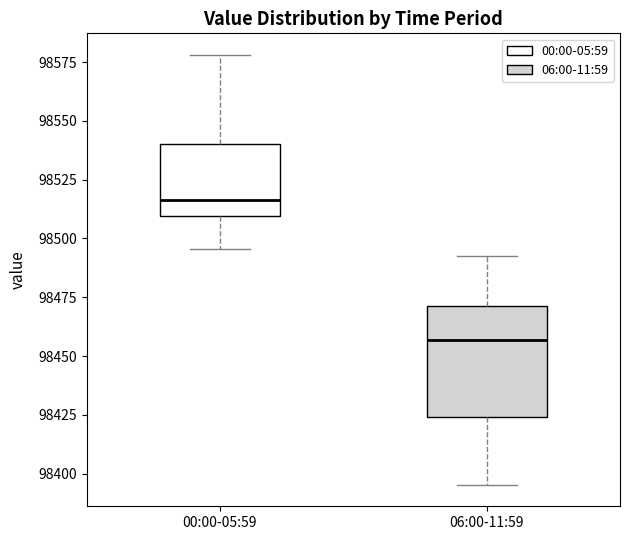

Reading left to right, transcribe this box plot: for each box, give where its median line is, the range the box spans, and where its two whiskers end, as read against the y-axis. The values are not printed on the chart, so give them approximately, as read against the axis.

00:00-05:59: median 98515, box 98510 to 98540, whiskers 98495 to 98580
06:00-11:59: median 98455, box 98425 to 98470, whiskers 98395 to 98495